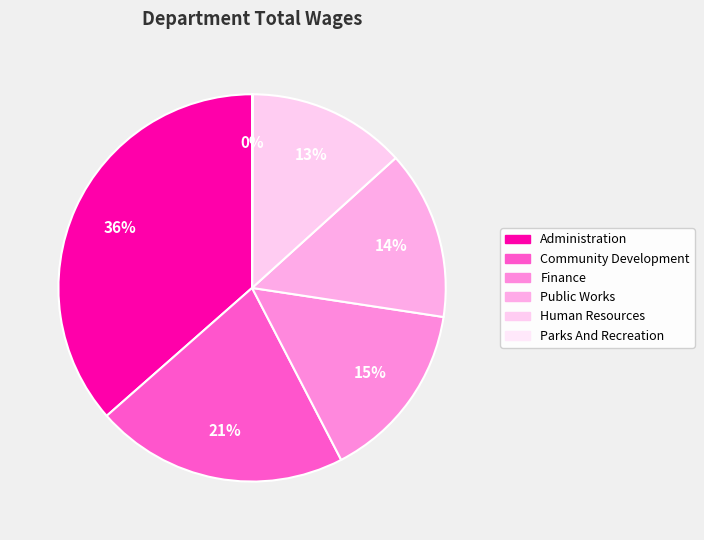

Is there any slice that represents more than half of the pie?

No